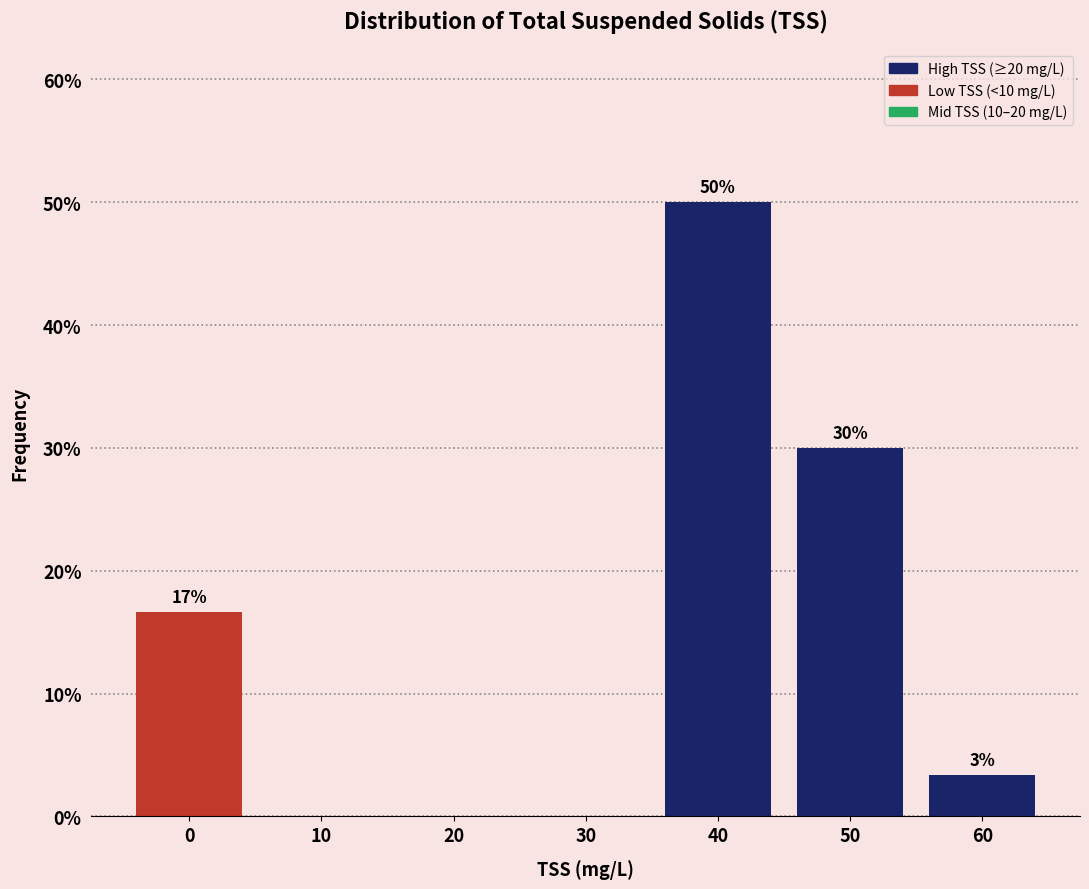

At which label is the value closest to 25?

50